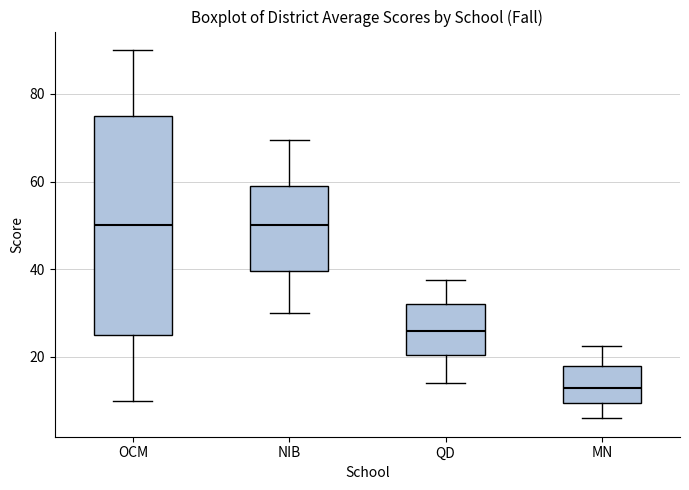

Reading left to right, read every box against the y-axis: the position of its median line, the range the box covers, and the ends of its whiskers. The values are not printed on the chart, so give them approximately, as read against the axis.

OCM: median 50, box 26 to 76, whiskers 10 to 90
NIB: median 50, box 40 to 60, whiskers 30 to 70
QD: median 26, box 20 to 32, whiskers 14 to 38
MN: median 14, box 10 to 18, whiskers 6 to 22